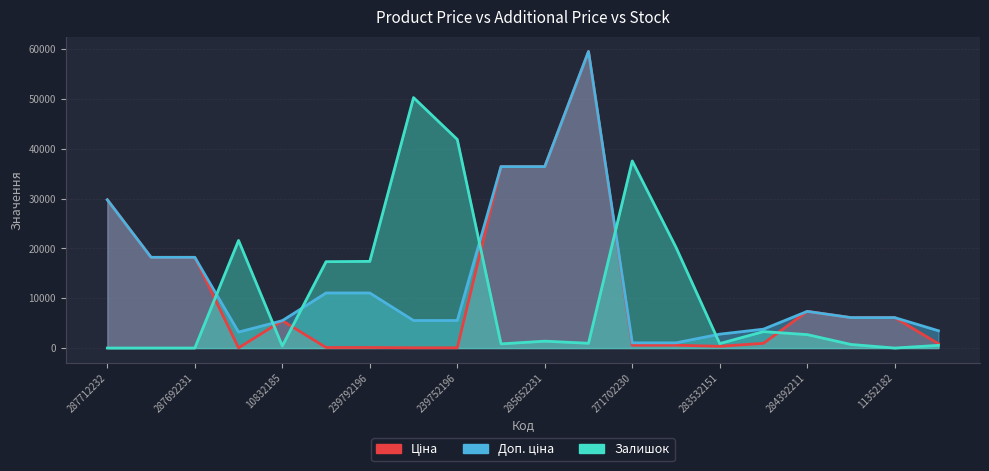

How many data points does each series have?

20